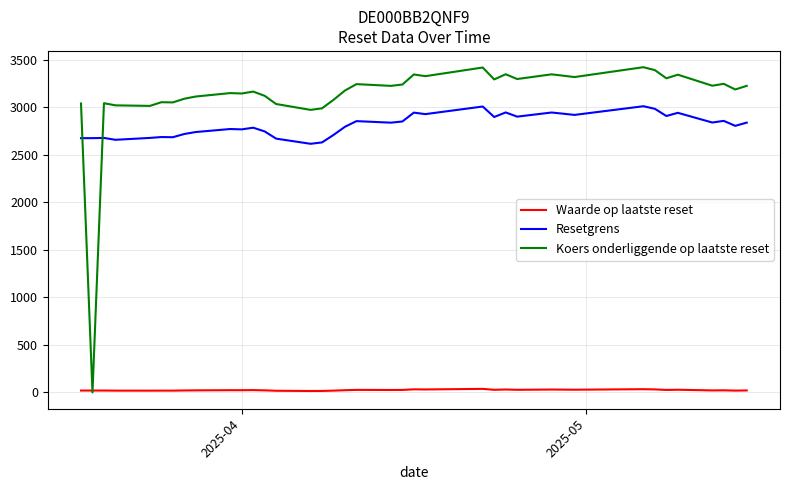

True or false: Resetgrens and Waarde op laatste reset cross at least once.

False